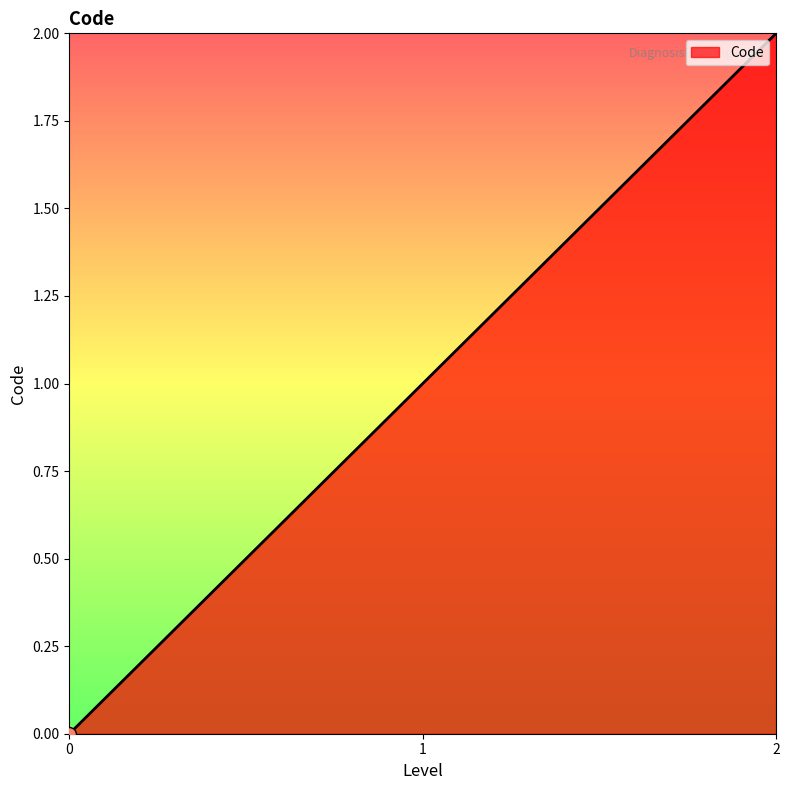

What is the change in value from 0 to 1?

+1